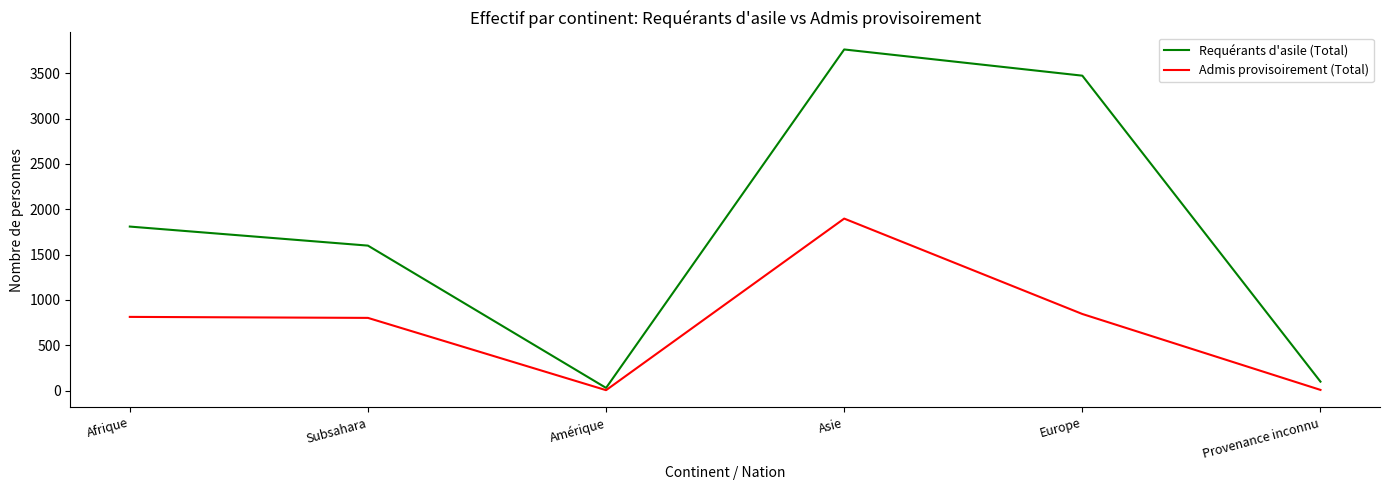

Is the value of Admis provisoirement (Total) at Afrique greater than the value of Requérants d'asile (Total) at Subsahara?

No